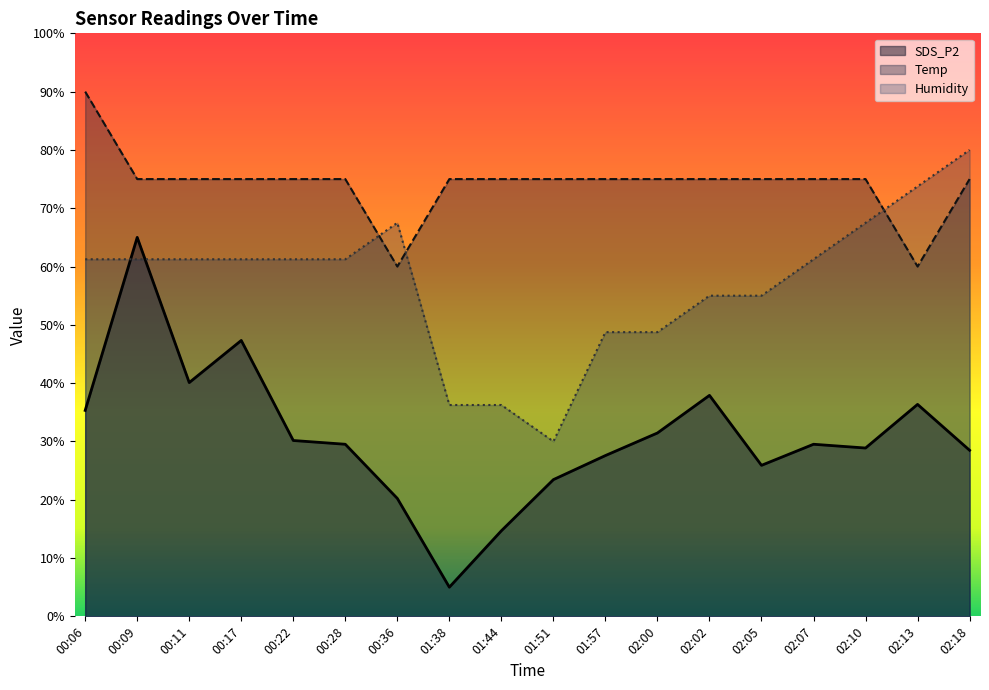

Rank the series by their maximum value, from highest to lowest.

Temp, Humidity, SDS_P2